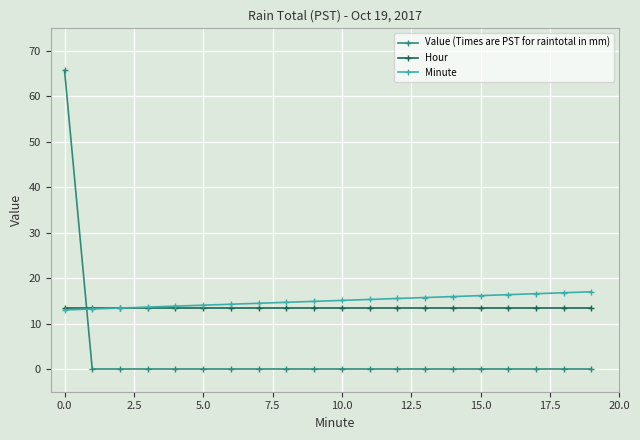

How many data points does each series have?

20